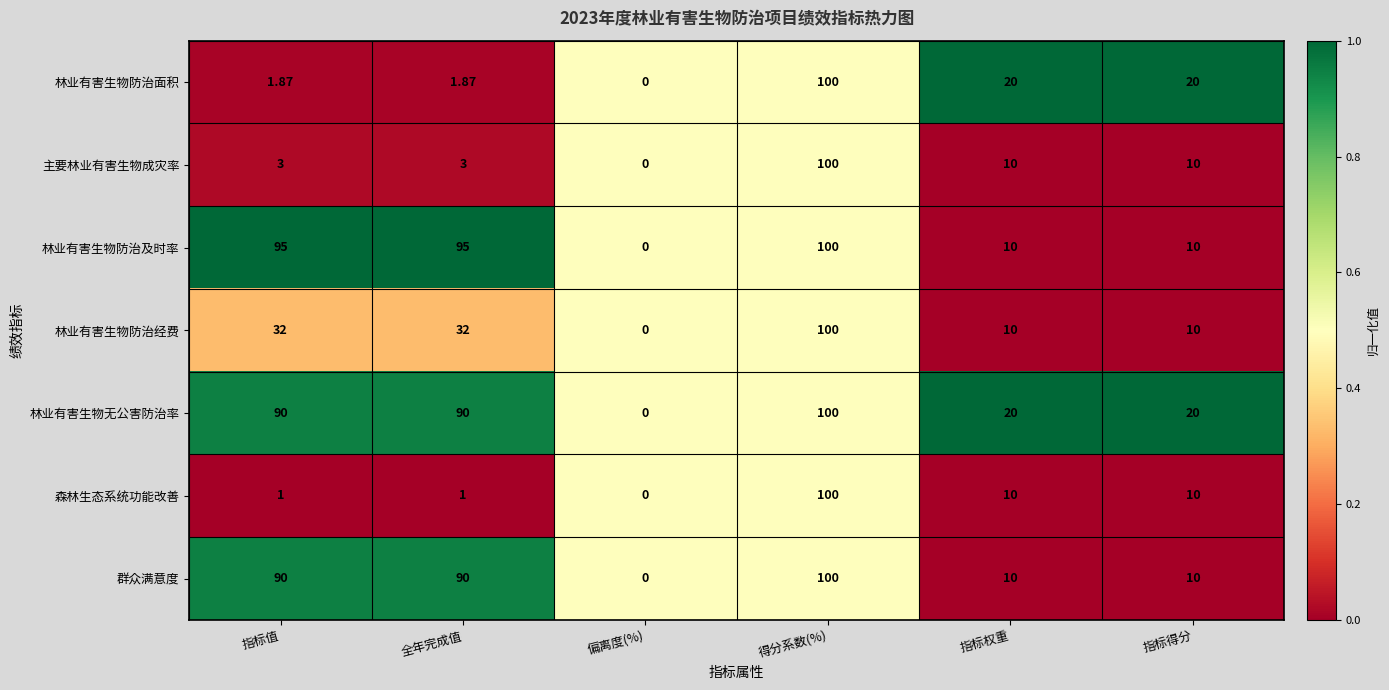

Is the value of 主要林业有害生物成灾率 at 指标权重 greater than the value of 群众满意度 at 全年完成值?

No